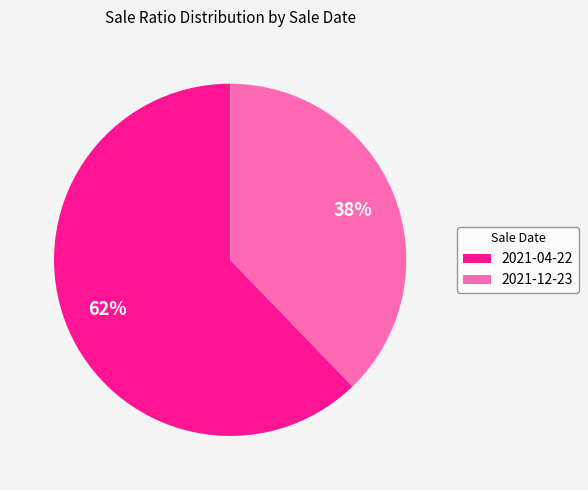

The 2021-04-22 slice represents 62% of the pie. True or false?

True